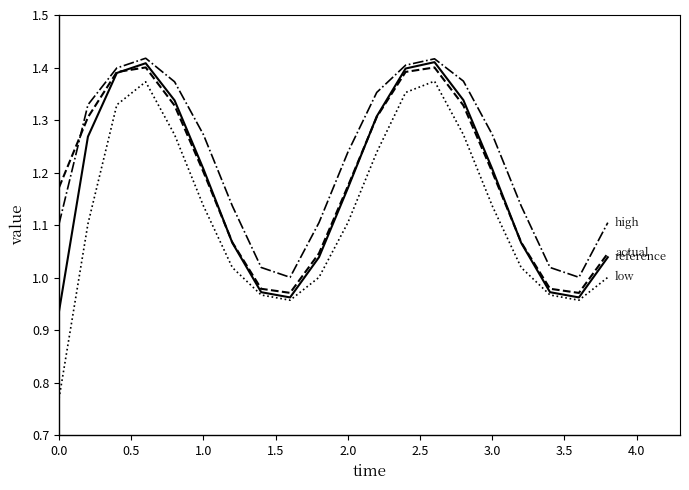

Is it true that high equals 0.5 at 19?

False